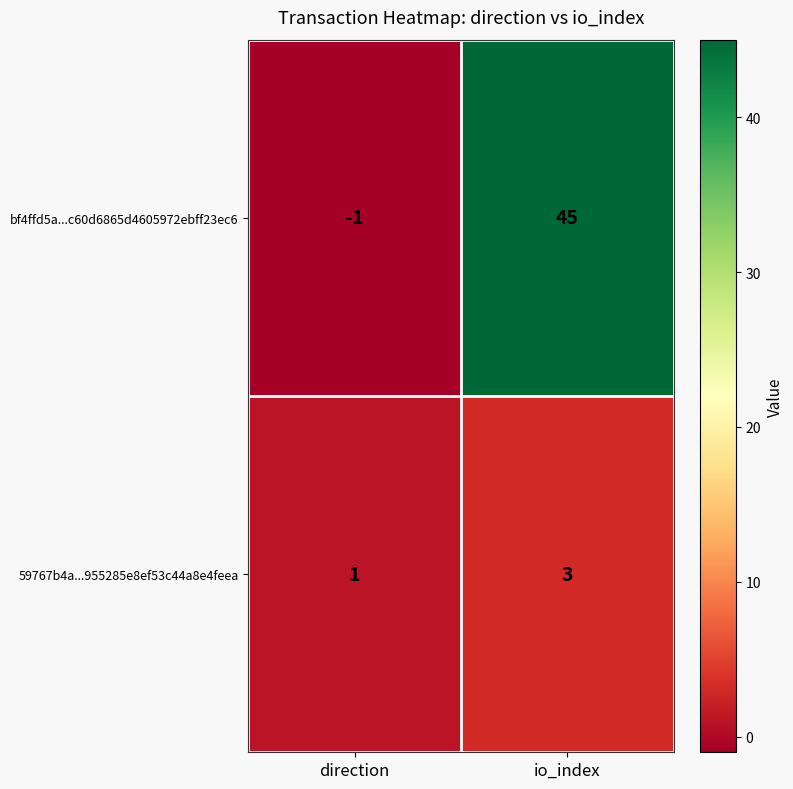

The bf4ffd5a...c60d6865d4605972ebff23ec6 series shows -1 at direction. True or false?

True